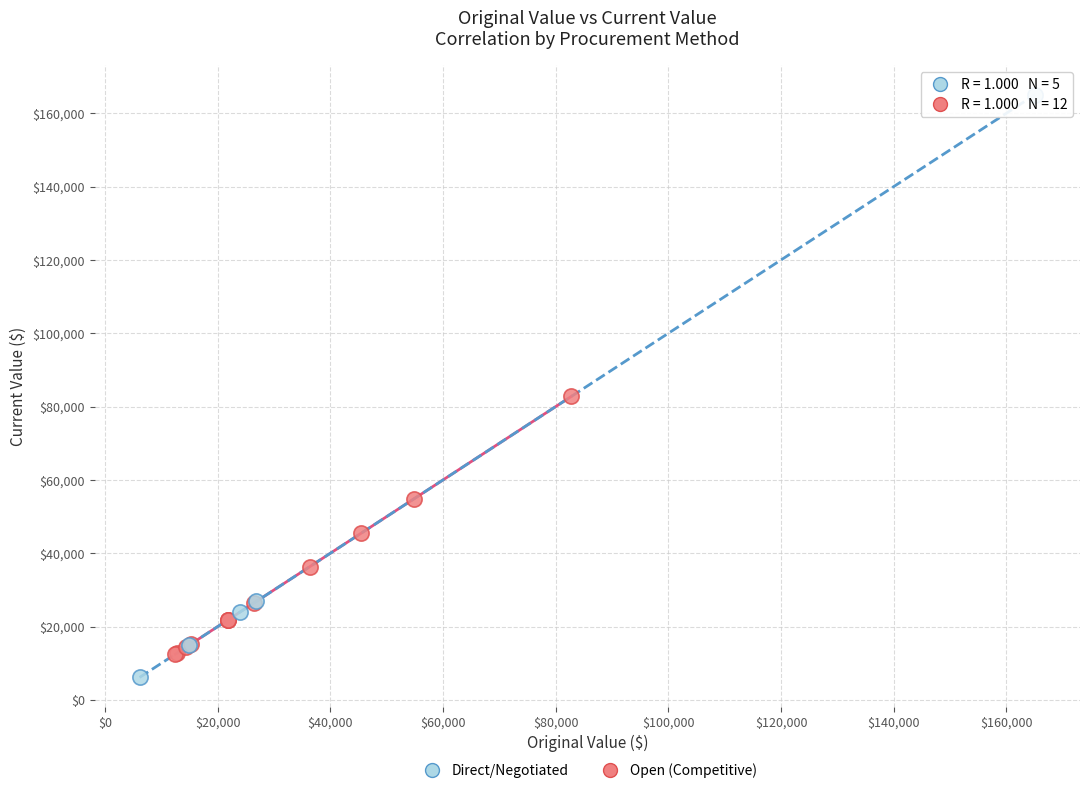

Which series reaches the maximum Y coordinate?

Direct/Negotiated